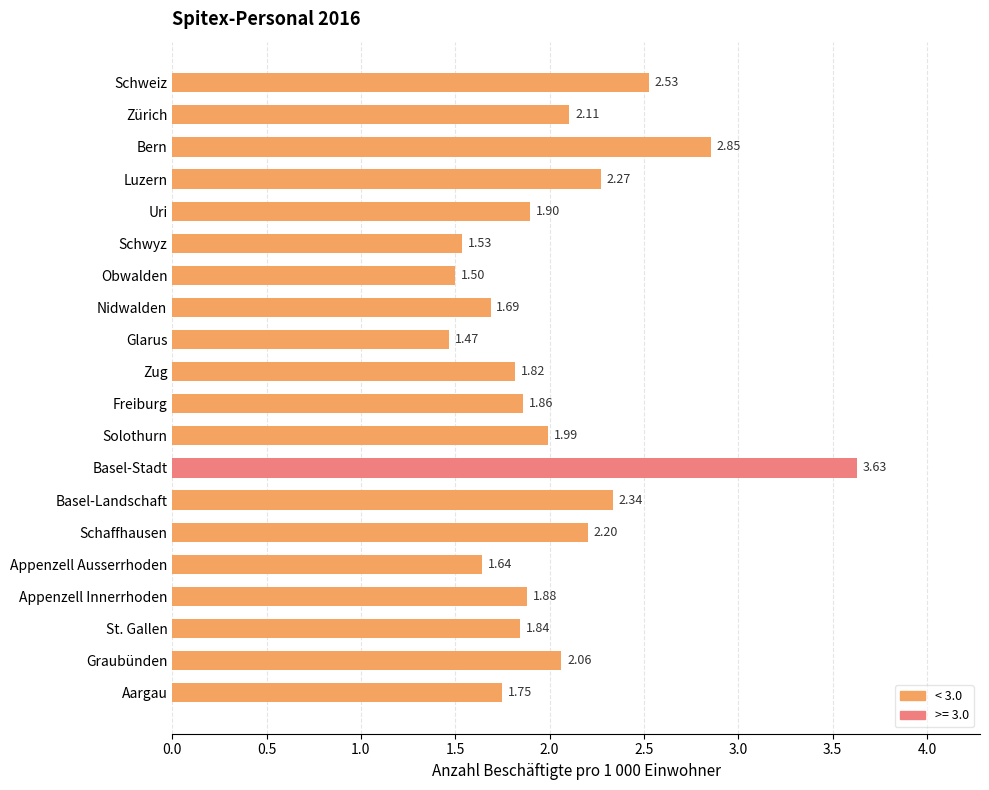

Approximately how many times larger is the value at Appenzell Ausserrhoden compared to Schwyz?

1.1